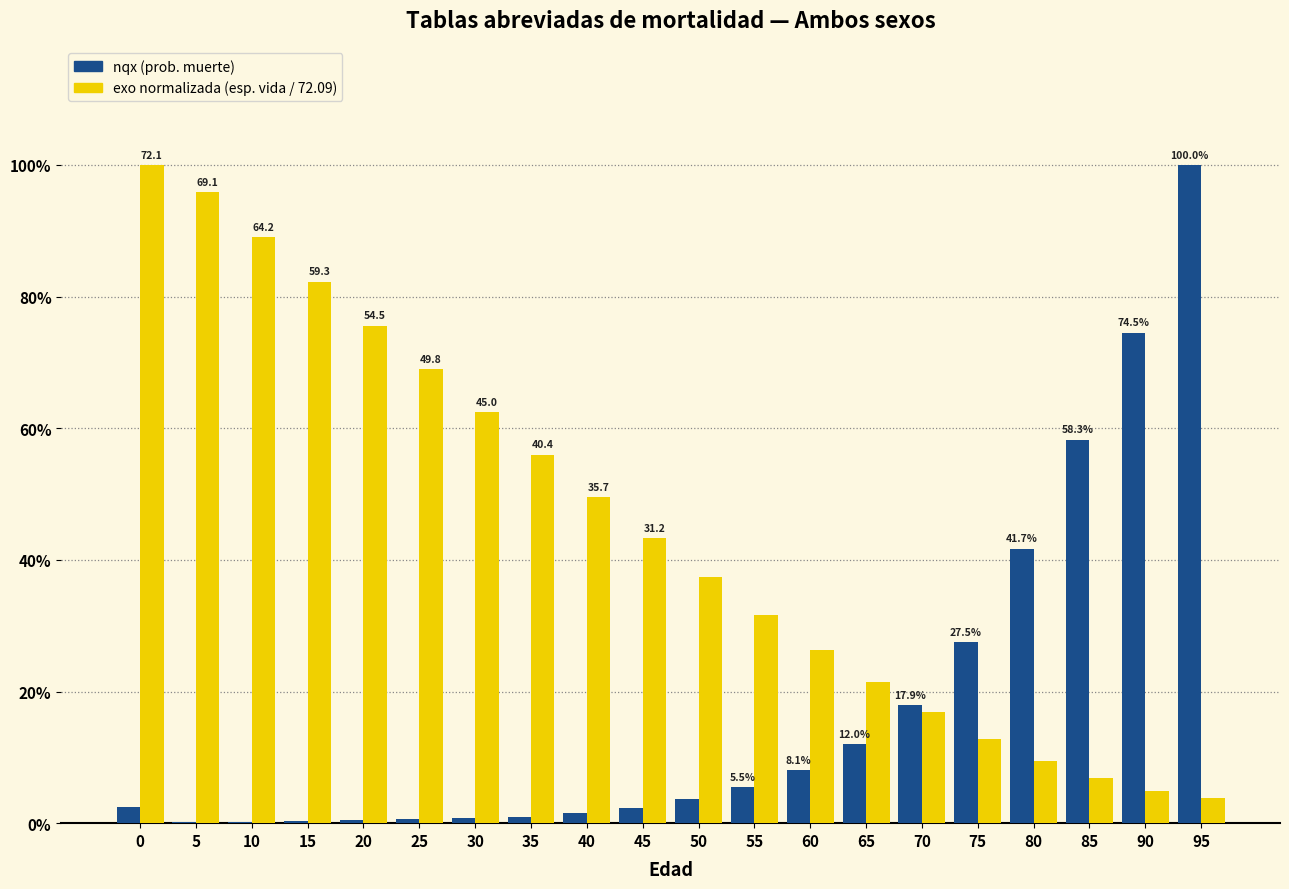

Reading left to right, what are all the values shown in this chart?

nqx (prob. muerte): 0=0.0	5=0.0	10=0.0	15=0.0	20=0.0	25=0.0	30=0.0	35=0.0	40=0.0	45=0.0	50=0.0	55=0.1	60=0.1	65=0.1	70=0.2	75=0.3	80=0.4	85=0.6	90=0.7	95=1.0
exo normalizada (esp. vida / 72.09): 0=1.0	5=1.0	10=0.9	15=0.8	20=0.8	25=0.7	30=0.6	35=0.6	40=0.5	45=0.4	50=0.4	55=0.3	60=0.3	65=0.2	70=0.2	75=0.1	80=0.1	85=0.1	90=0.0	95=0.0